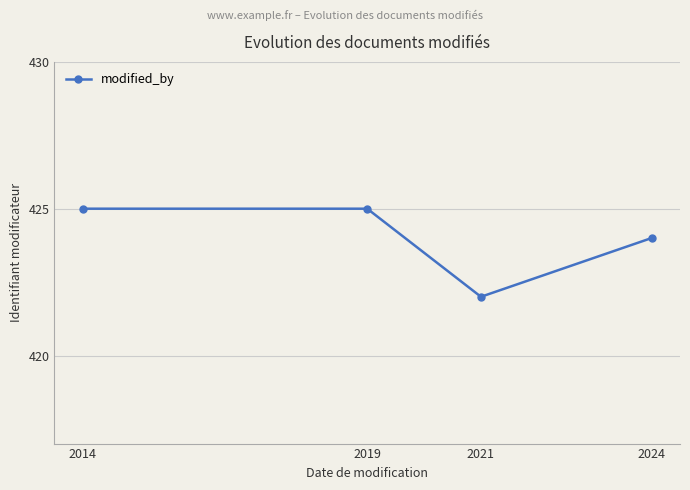

Reading left to right, transcribe all the data shown in this chart.

425	425	422	424